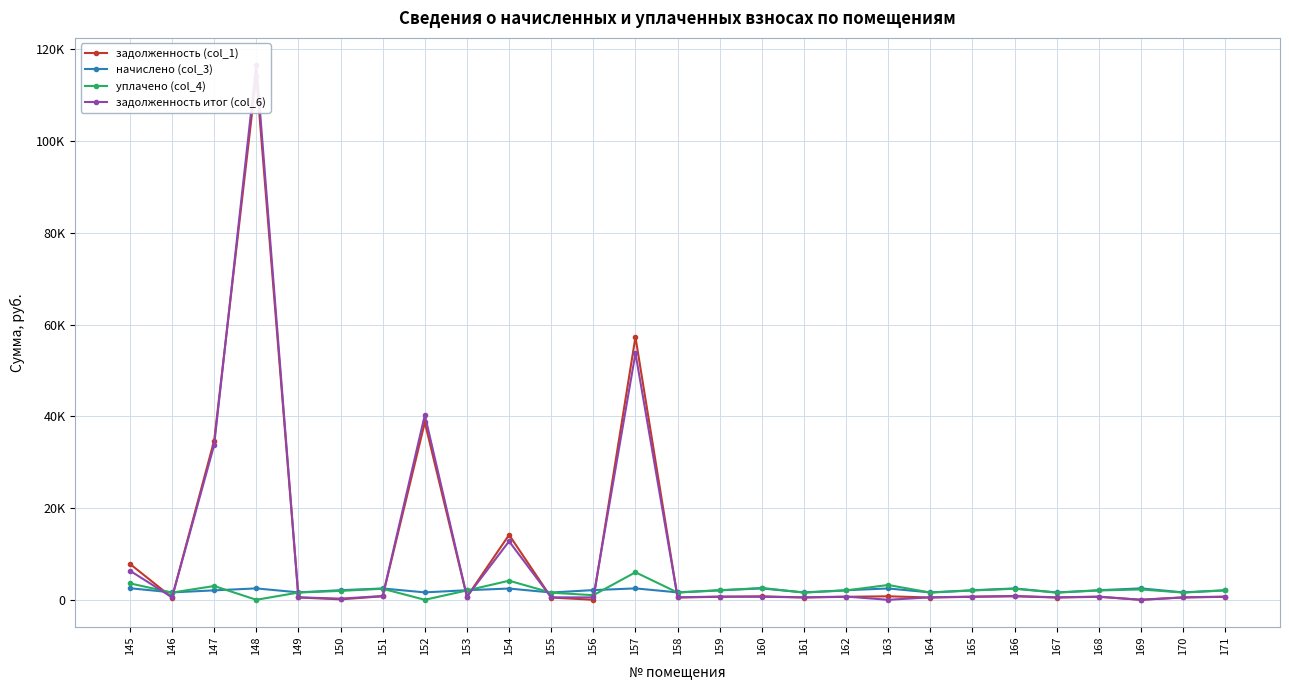

In начислено (col_3), how many points are lower than both neighbors (excluding endpoints)?

9